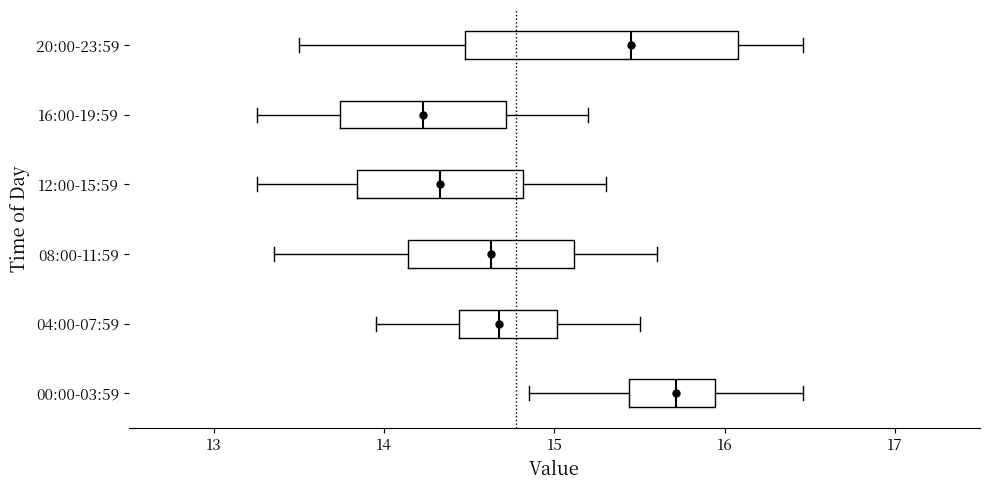

Reading bottom to top, read every box against the x-axis: the position of its median line, the range the box covers, and the ends of its whiskers. The values are not printed on the chart, so give them approximately, as read against the axis.

00:00-03:59: median 15.7, box 15.4 to 15.9, whiskers 14.9 to 16.5
04:00-07:59: median 14.7, box 14.4 to 15.0, whiskers 14.0 to 15.5
08:00-11:59: median 14.6, box 14.1 to 15.1, whiskers 13.4 to 15.6
12:00-15:59: median 14.3, box 13.8 to 14.8, whiskers 13.3 to 15.3
16:00-19:59: median 14.2, box 13.7 to 14.7, whiskers 13.3 to 15.2
20:00-23:59: median 15.5, box 14.5 to 16.1, whiskers 13.5 to 16.5